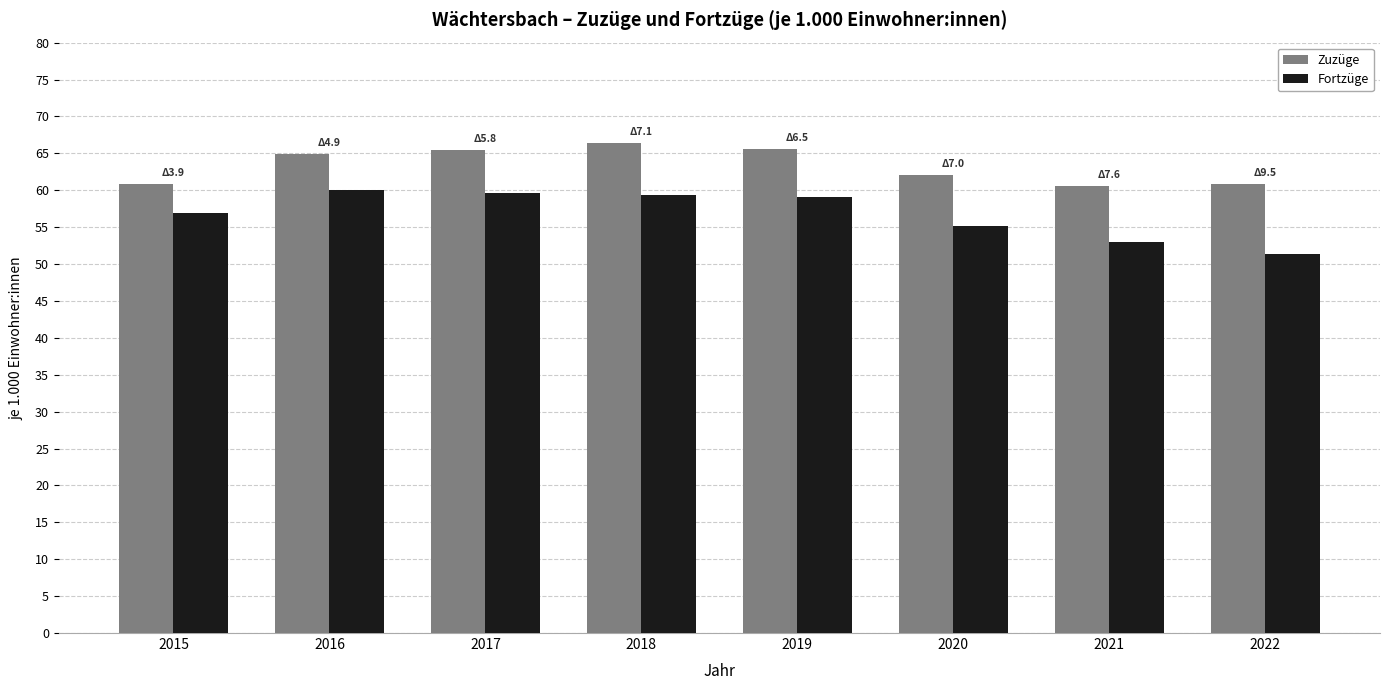

How many series are shown in this chart?

2